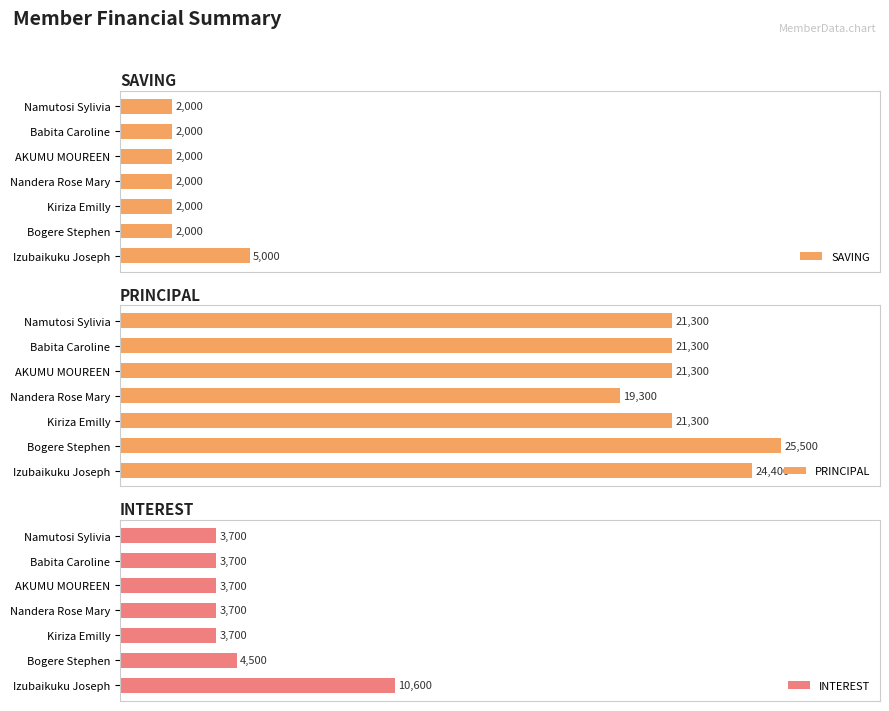

True or false: PRINCIPAL has a value of 106.6 at Nandera Rose Mary.

False